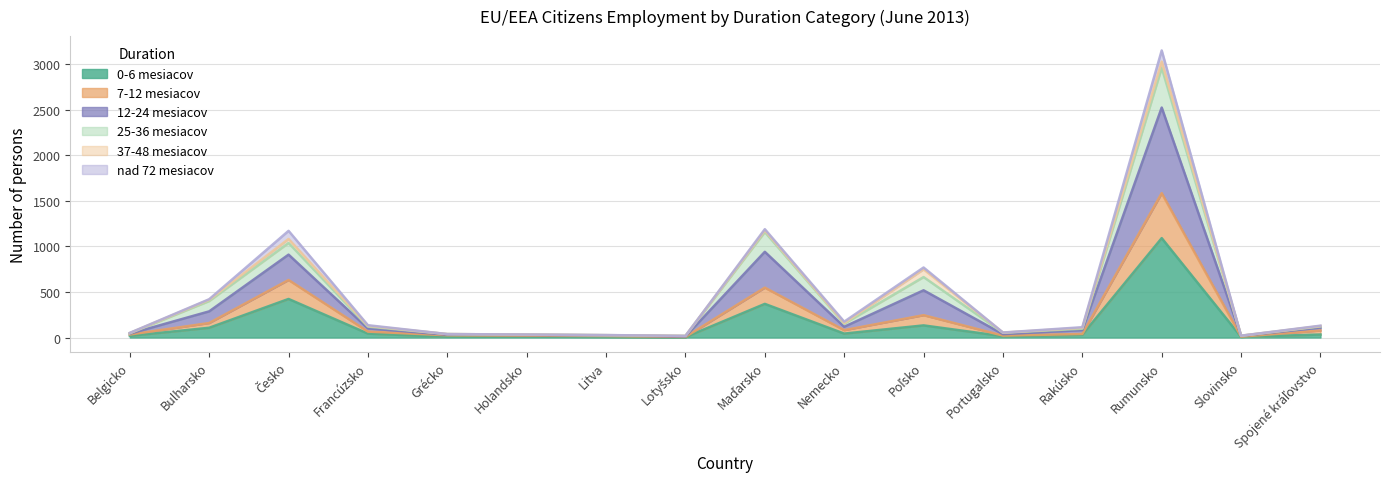

What is the total value across all series at Lotyšsko?

47